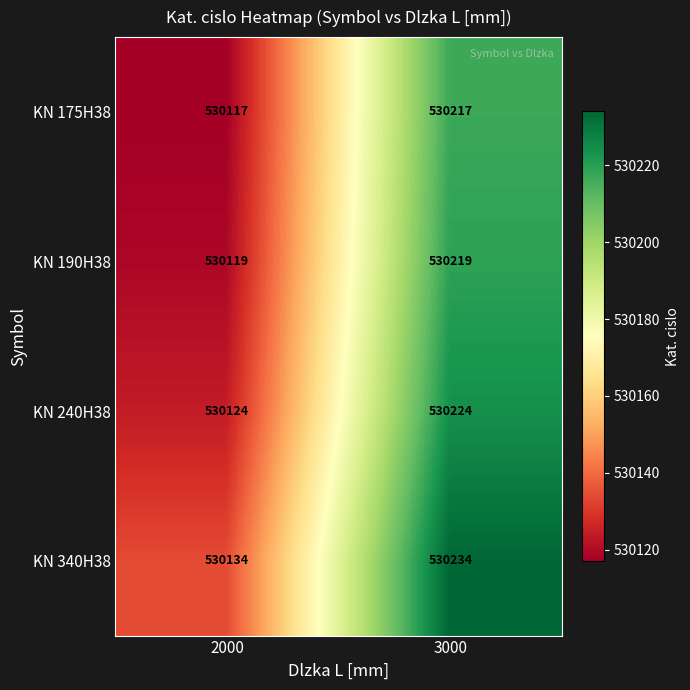

How many distinct data groups are displayed?

4